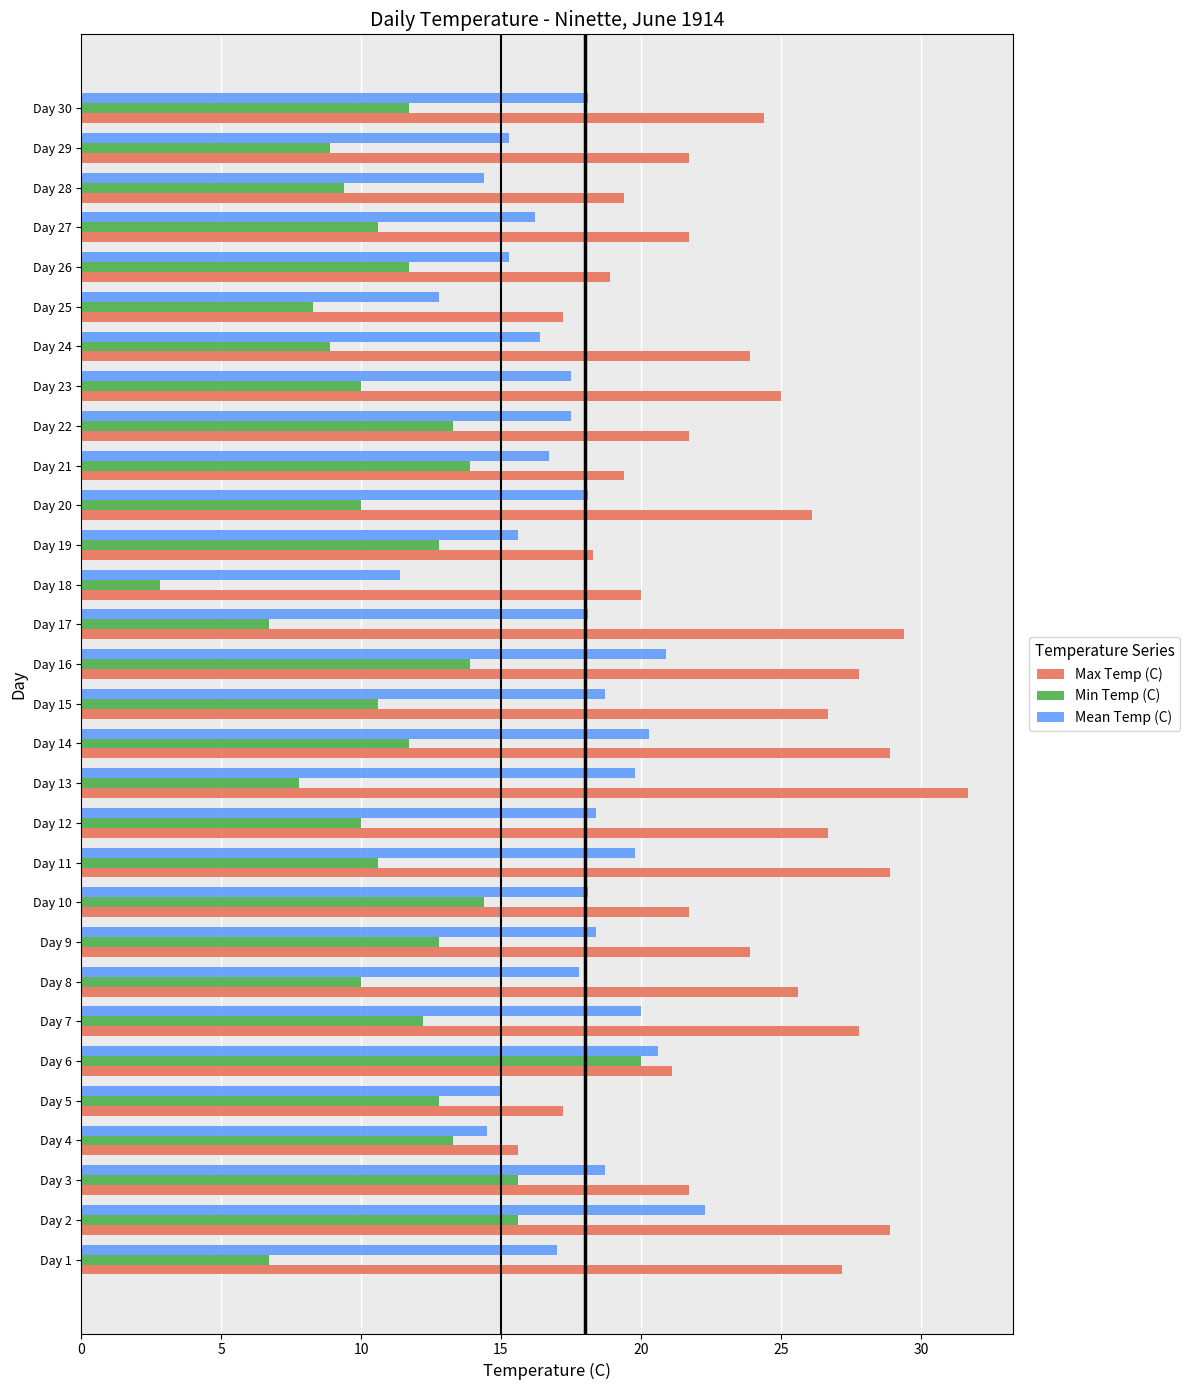

Which series has the largest total across all categories?

Max Temp (C)